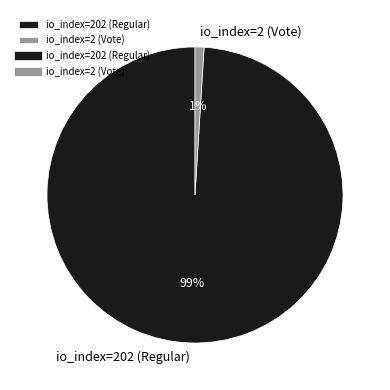

To the nearest percent, what is the combined percentage of io_index=202 (Regular) and io_index=2 (Vote)?

100%